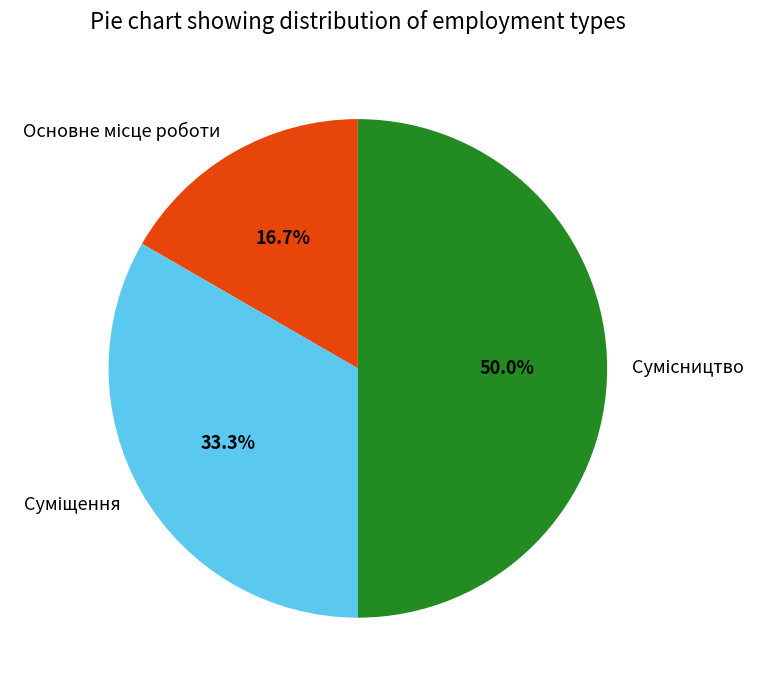

Between Основне місце роботи and Суміщення, which is larger?

Суміщення